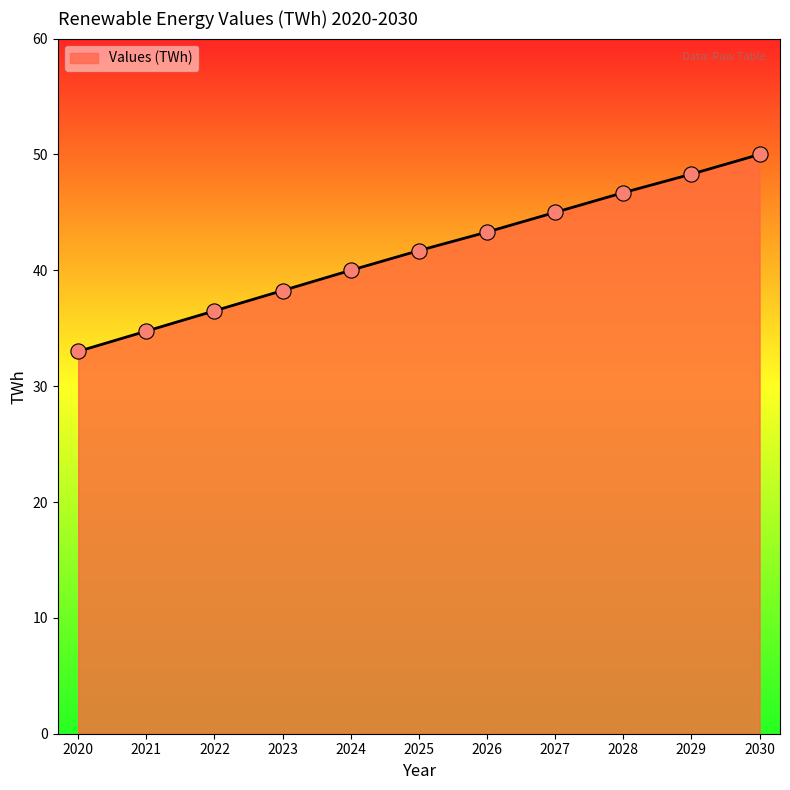

What is the ratio of the value at 2025 to the value at 2024?

1.0